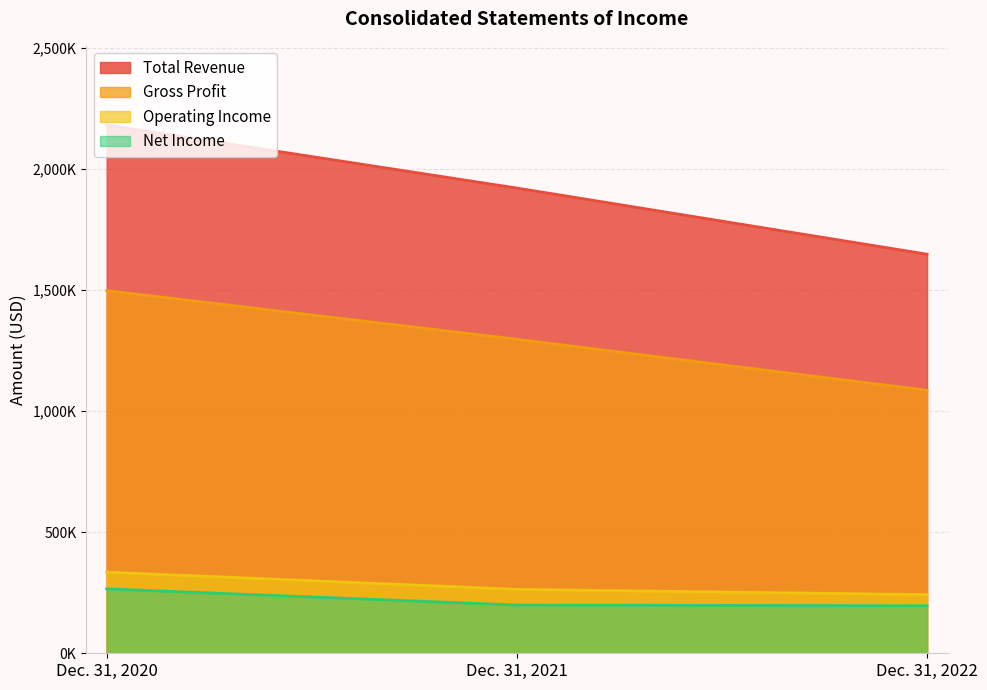

What is the difference between the Gross Profit values at Dec. 31, 2021 and Dec. 31, 2020?

200912